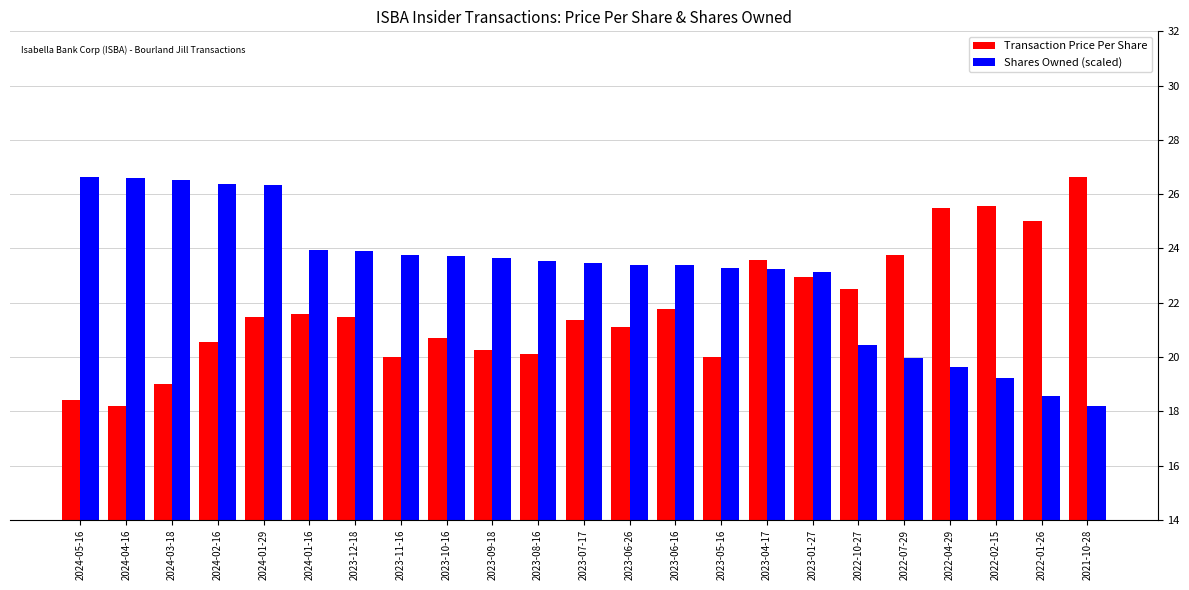

List the series in order of their overall mean, lowest first.

Transaction Price Per Share, Shares Owned (scaled)